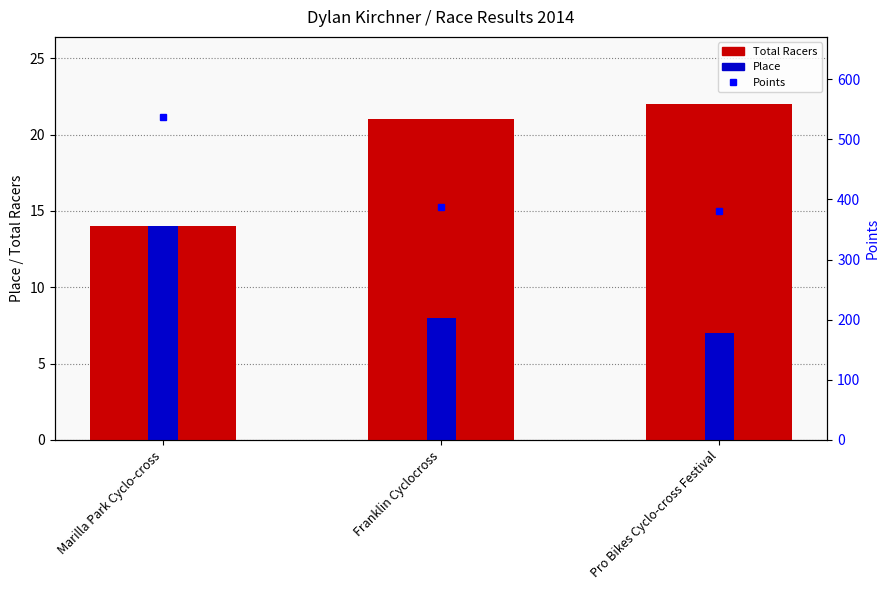

What is the total value across all series at Franklin Cyclocross?

802.9